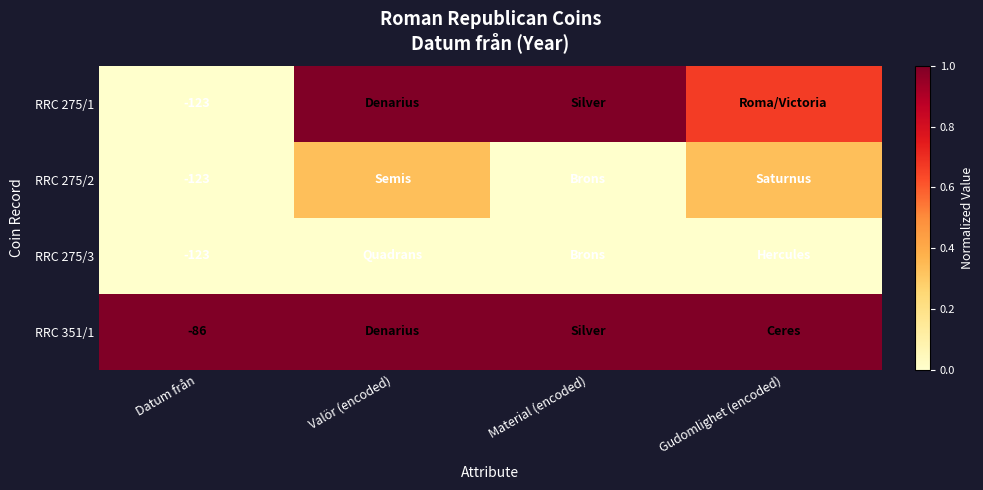

Is the value of RRC 275/3 at Datum från greater than the value of RRC 351/1 at Datum från?

No